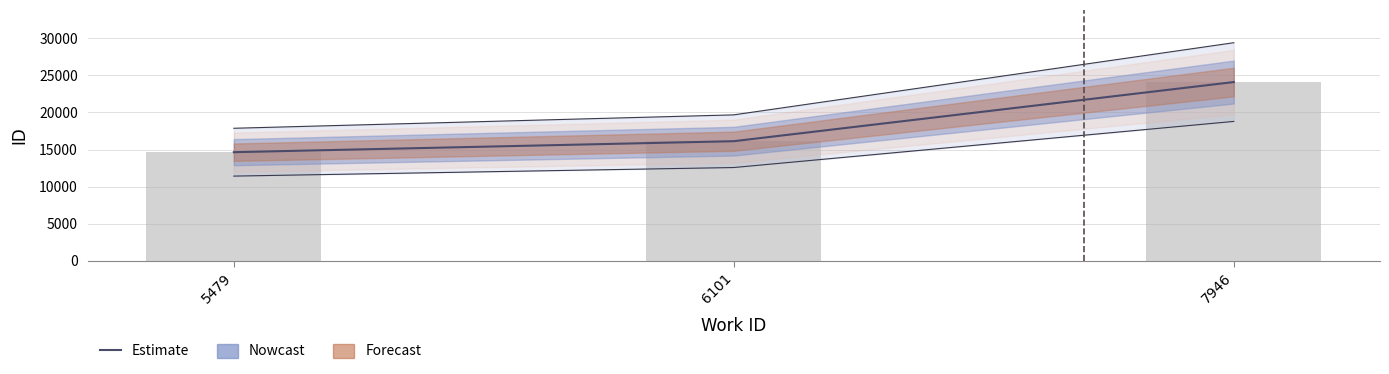

Does the chart contain stacked bars?

No